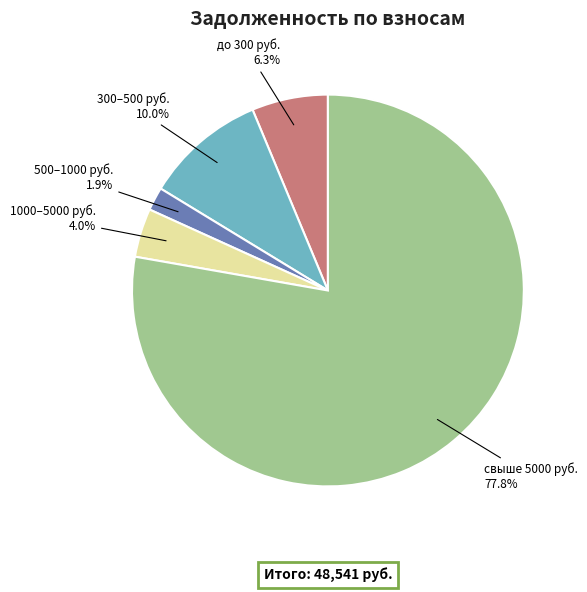

Rank the categories by value from lowest to highest.

500–1000 руб., 1000–5000 руб., до 300 руб., 300–500 руб., свыше 5000 руб.